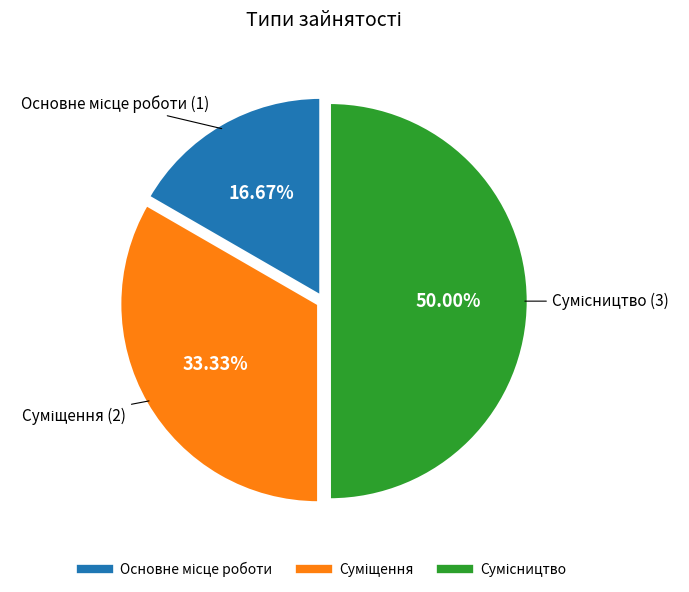

How many slices are in this pie chart?

3